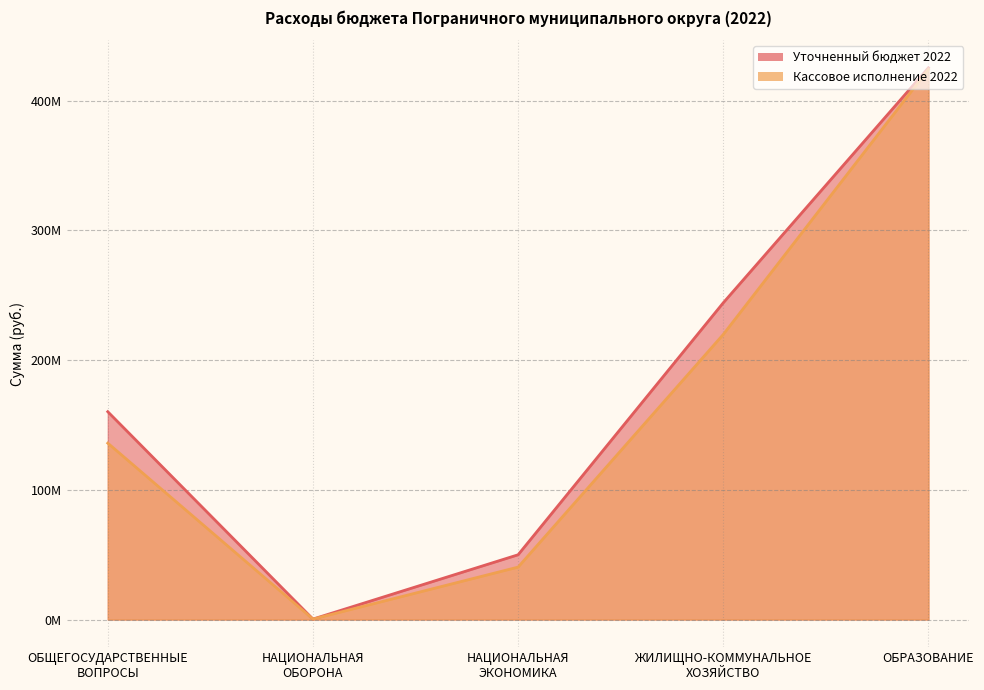

Which category has the lowest value in the Кассовое исполнение 2022 series?

НАЦИОНАЛЬНАЯ
ОБОРОНА